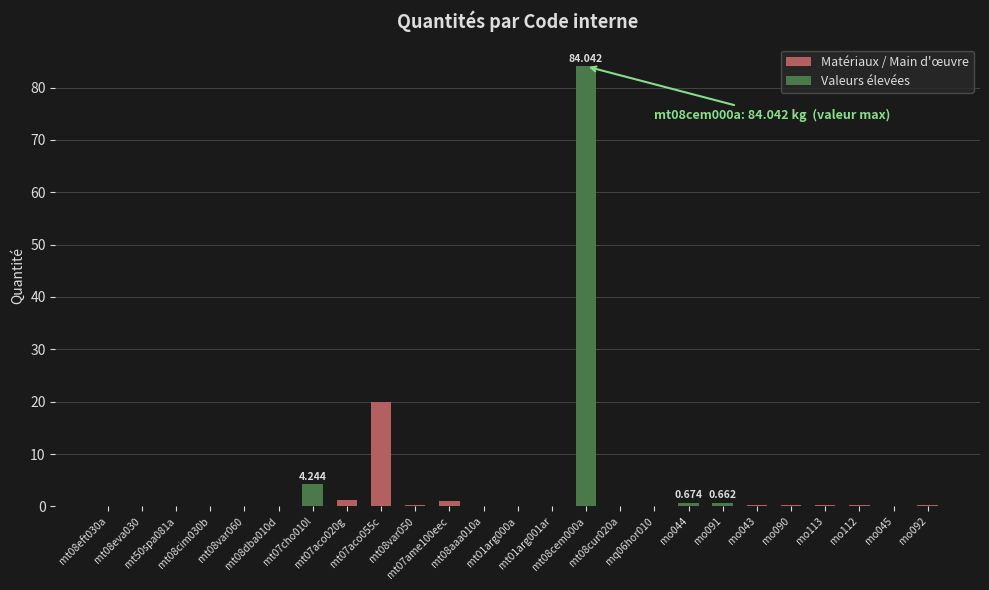

List the labels in order of value, smallest first.

mt08cim030b, mt08eva030, mt50spa081a, mt08dba010d, mt08aaa010a, mt08var060, mt08eft030a, mo045, mt01arg000a, mq06hor010, mt01arg001ar, mt08cur020a, mt08var050, mo092, mo113, mo112, mo043, mo090, mo091, mo044, mt07ame100eec, mt07aco020g, mt07cho010l, mt07aco055c, mt08cem000a